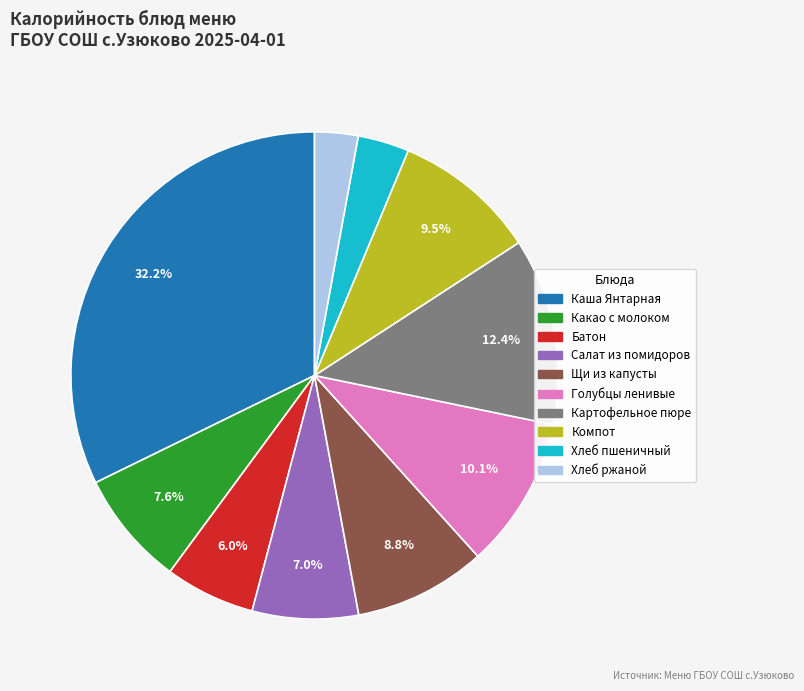

Is there a majority slice in this chart?

No